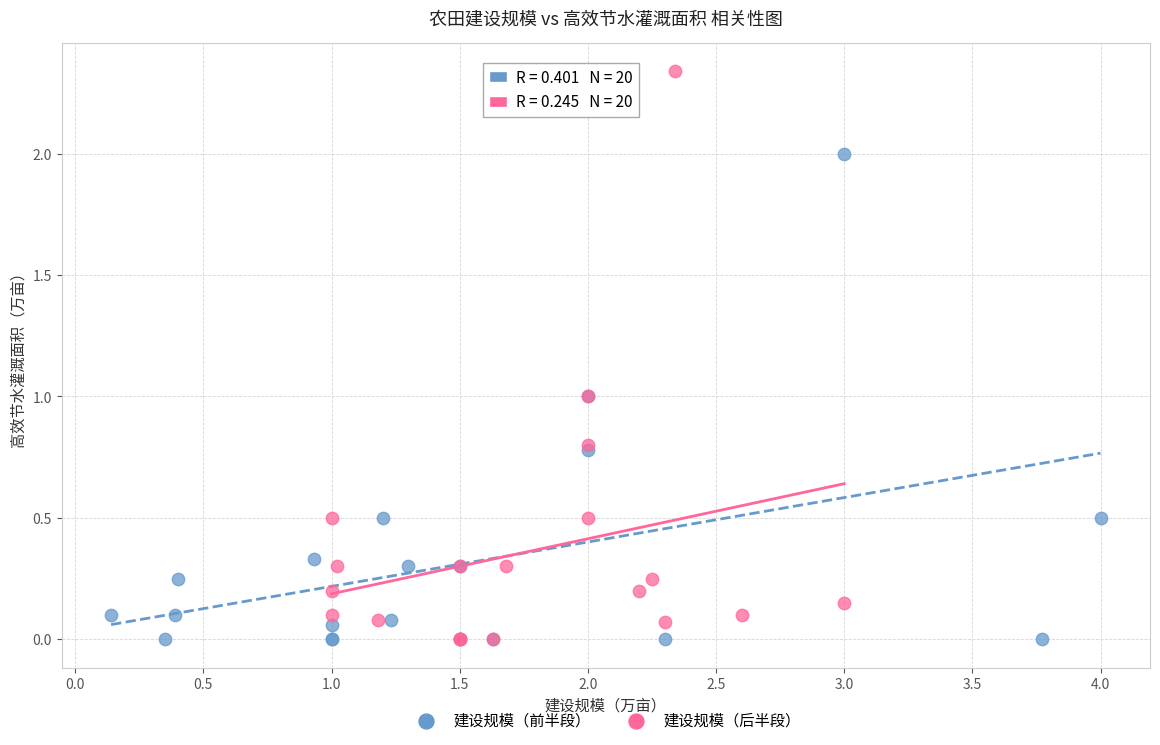

Which series contains the highest Y value?

建设规模（后半段）